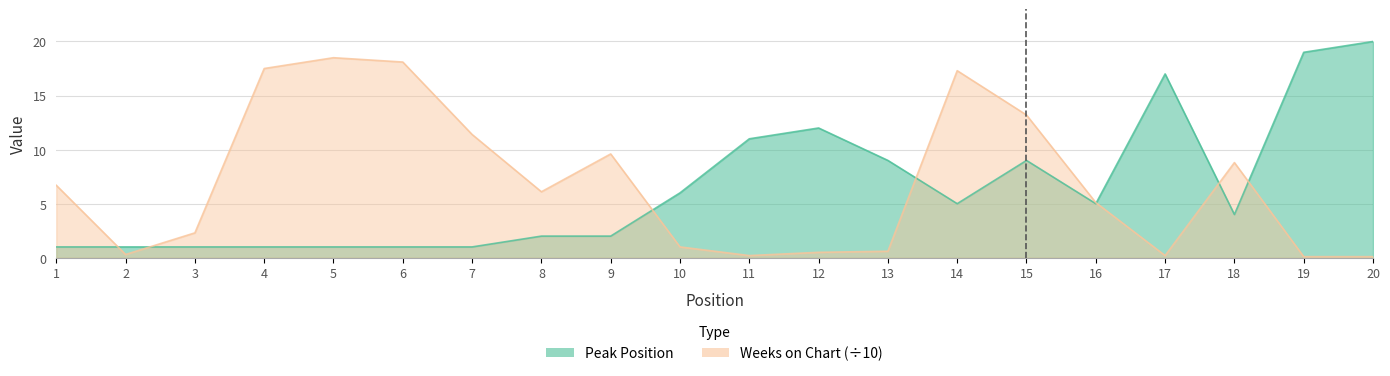

Between 19 and 20, which series saw the biggest shift?

Peak Position